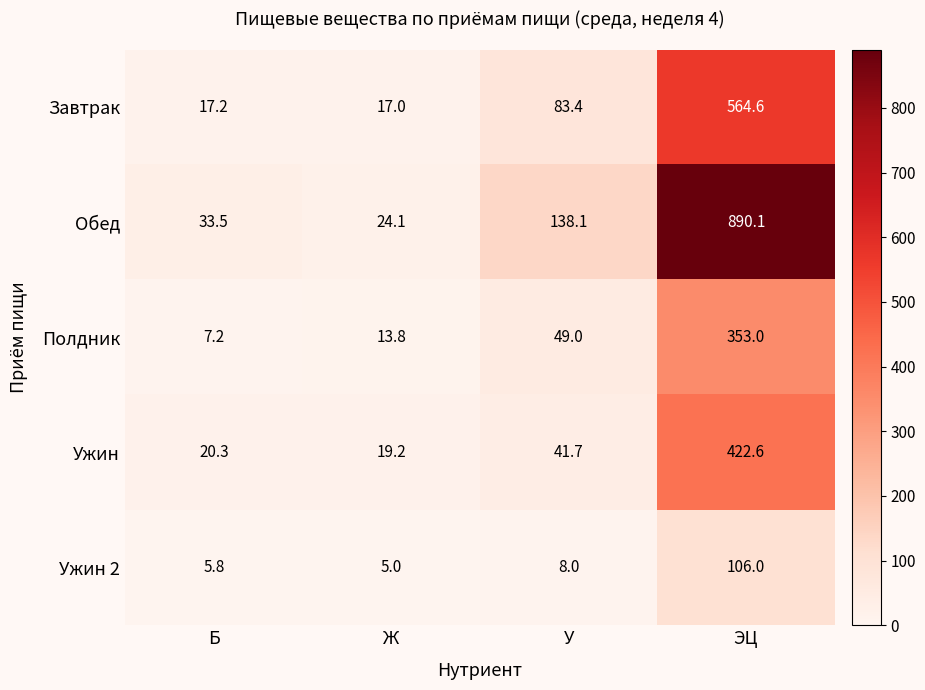

The value of Обед at Ж is 24.1. True or false?

True